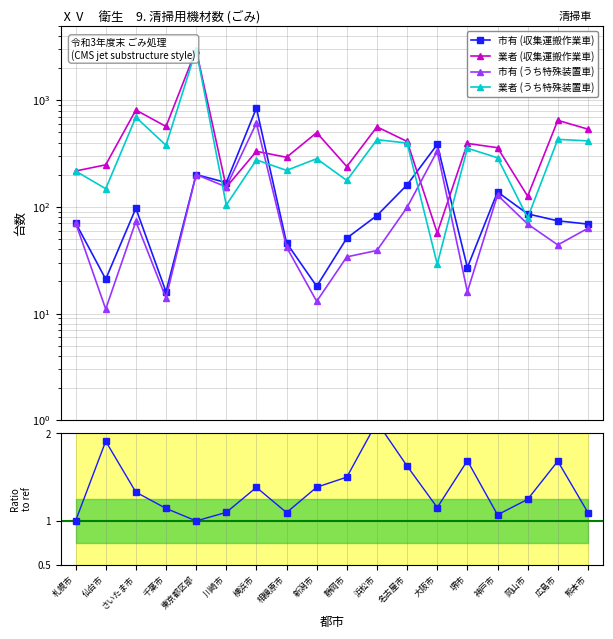

What position from the right is 静岡市?

9